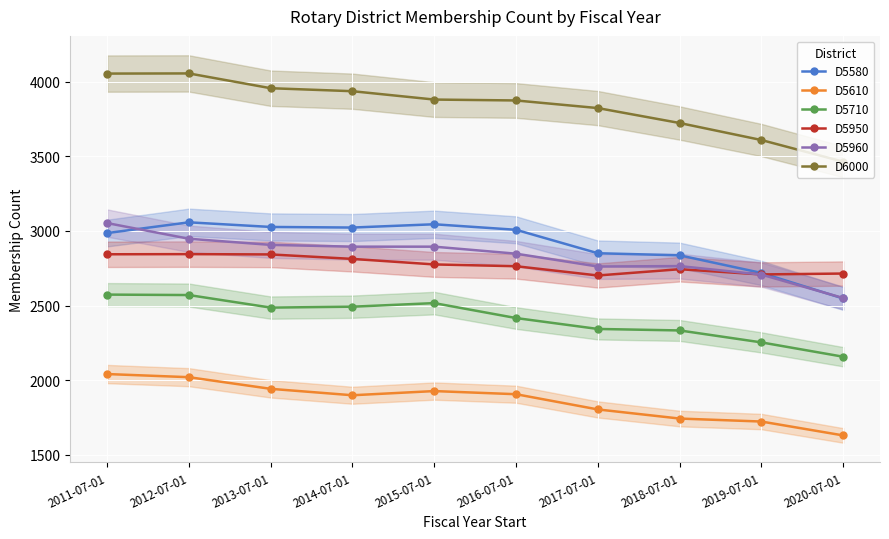

Is it true that D5610 equals 1928 at 2015-07-01?

True